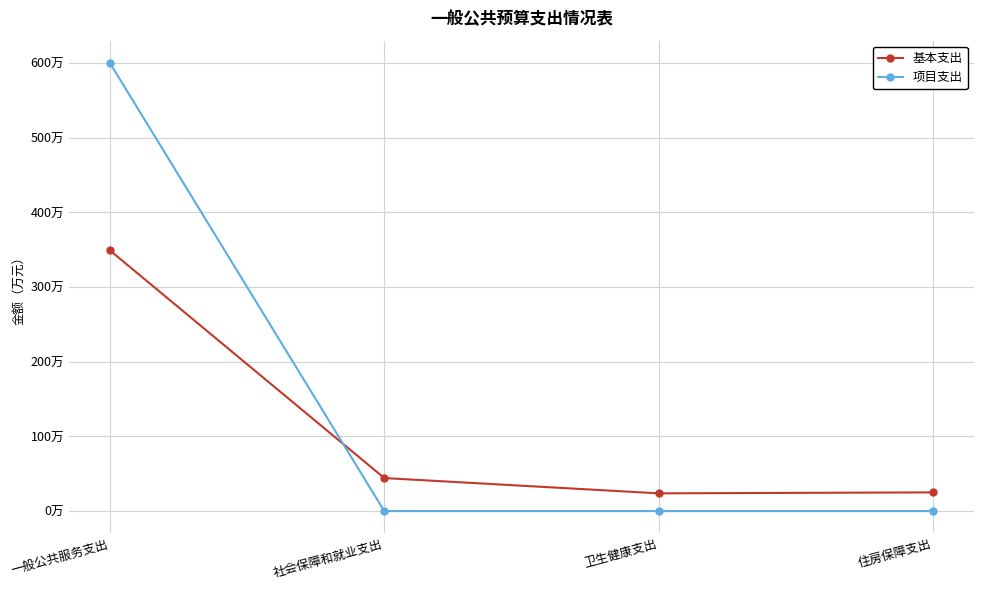

What is the label of the 3rd point from the right?

社会保障和就业支出